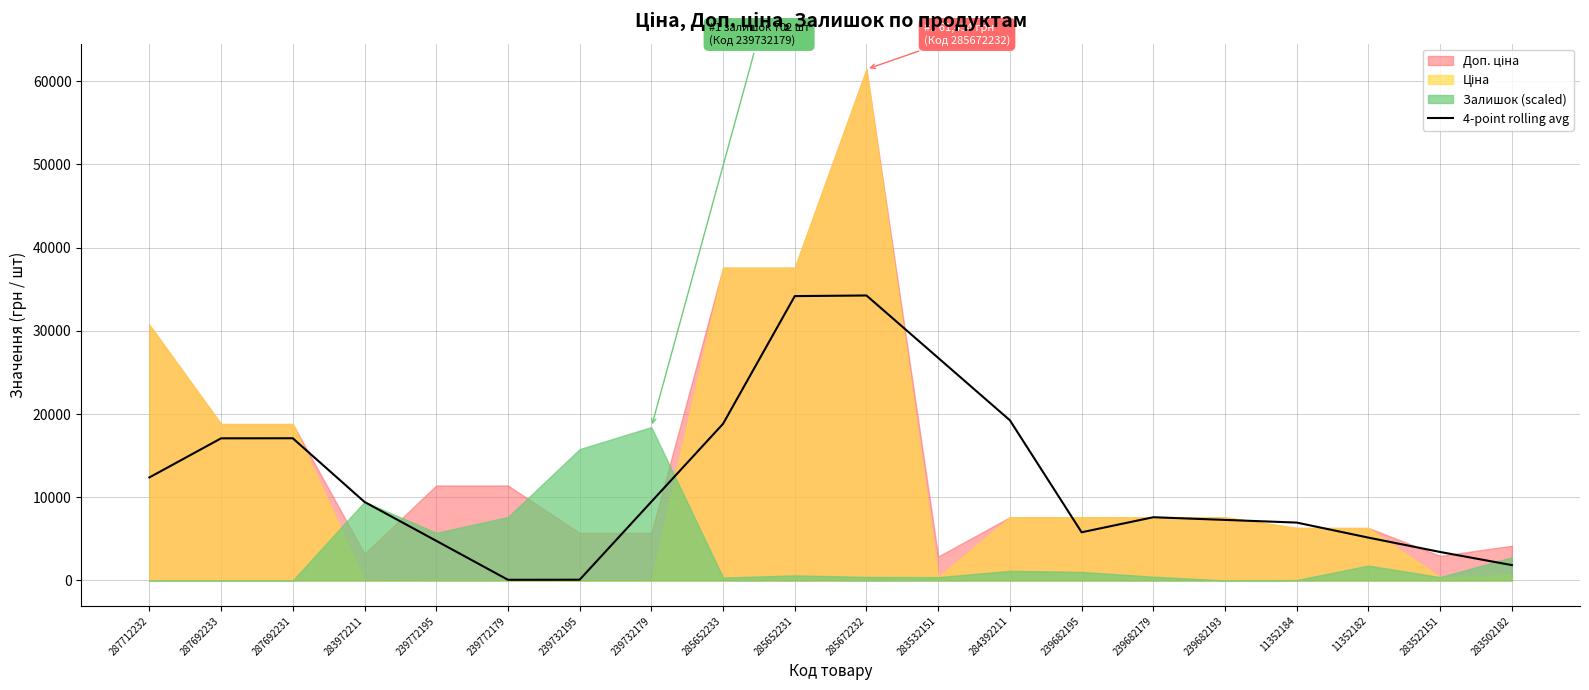

What position from the right is 239772195?

16